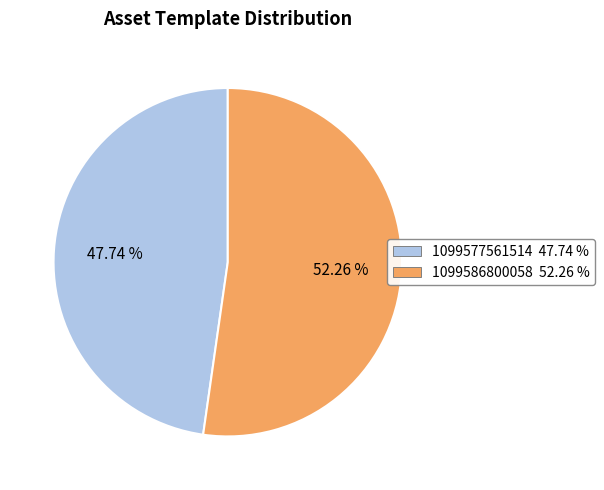

Is it true that 1099577561514 is 53% of the pie?

False